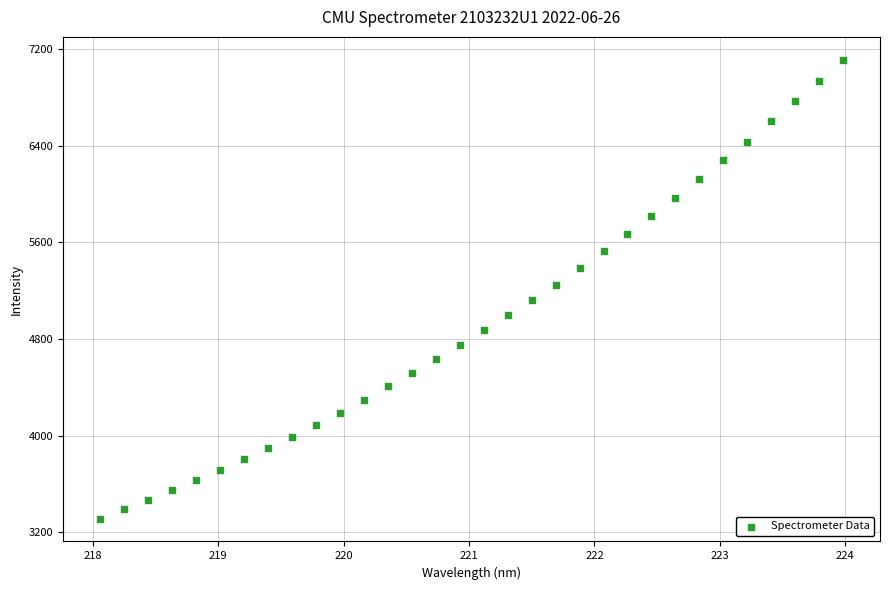

What is the range of X values (max minus min)?

5.9